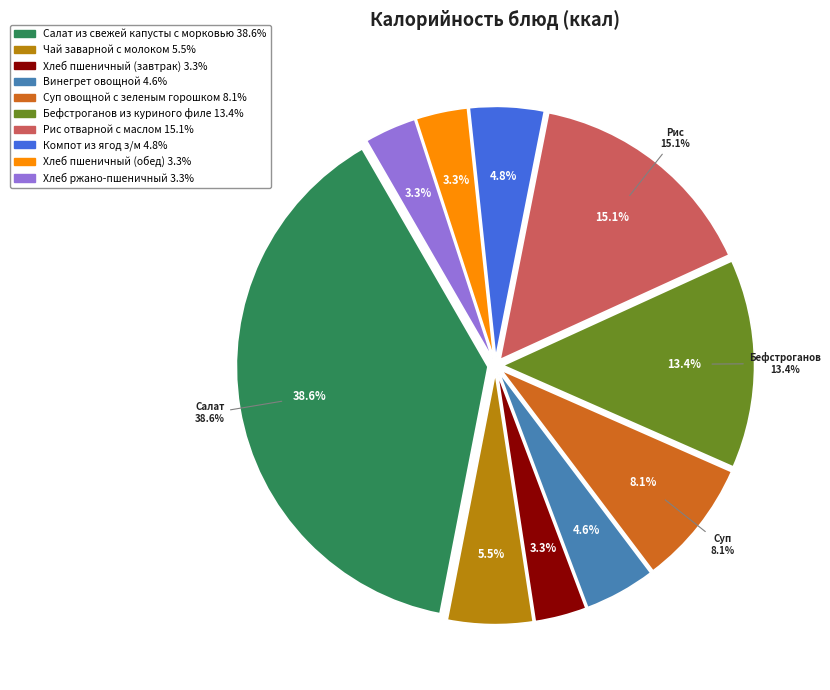

The Хлеб пшеничный (завтрак) slice represents 1% of the pie. True or false?

False